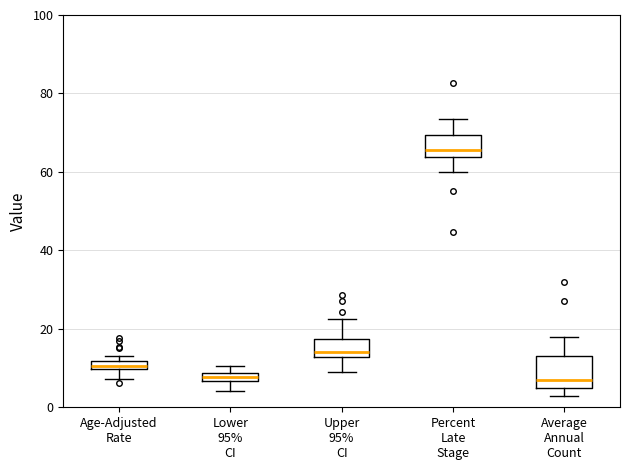

Comparing the boxes themselves (not the whiskers), which one is the tallest?

Average Annual Count